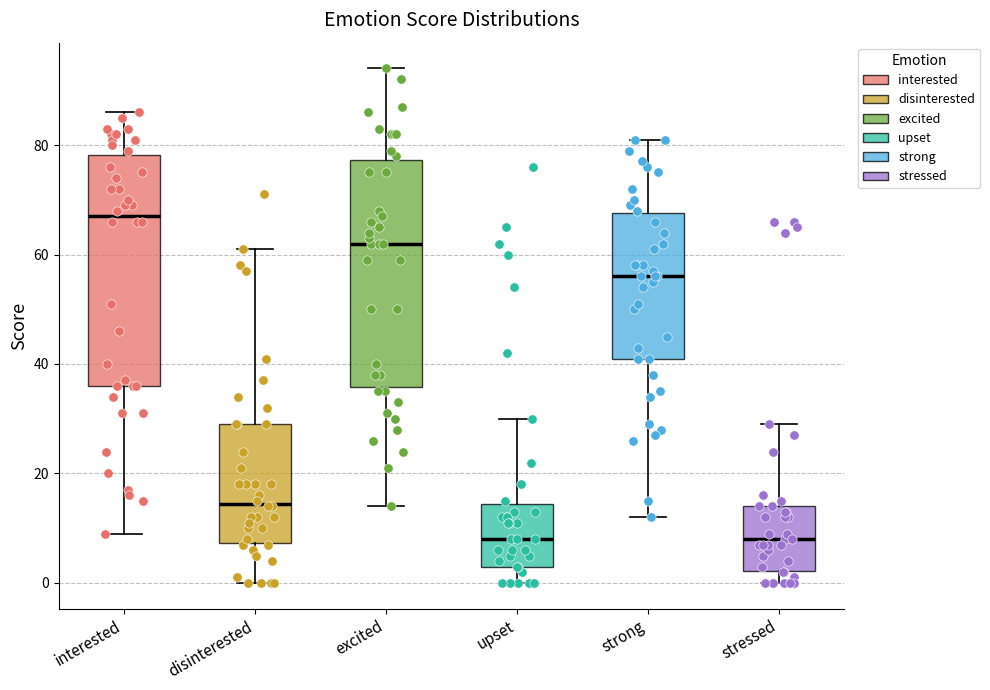

Which box's median line is the highest?

interested